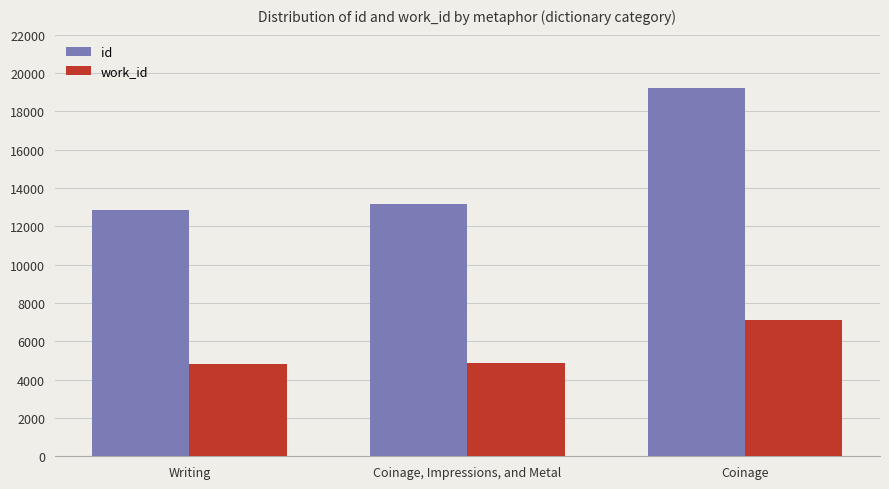

At which label does id reach its peak?

Coinage